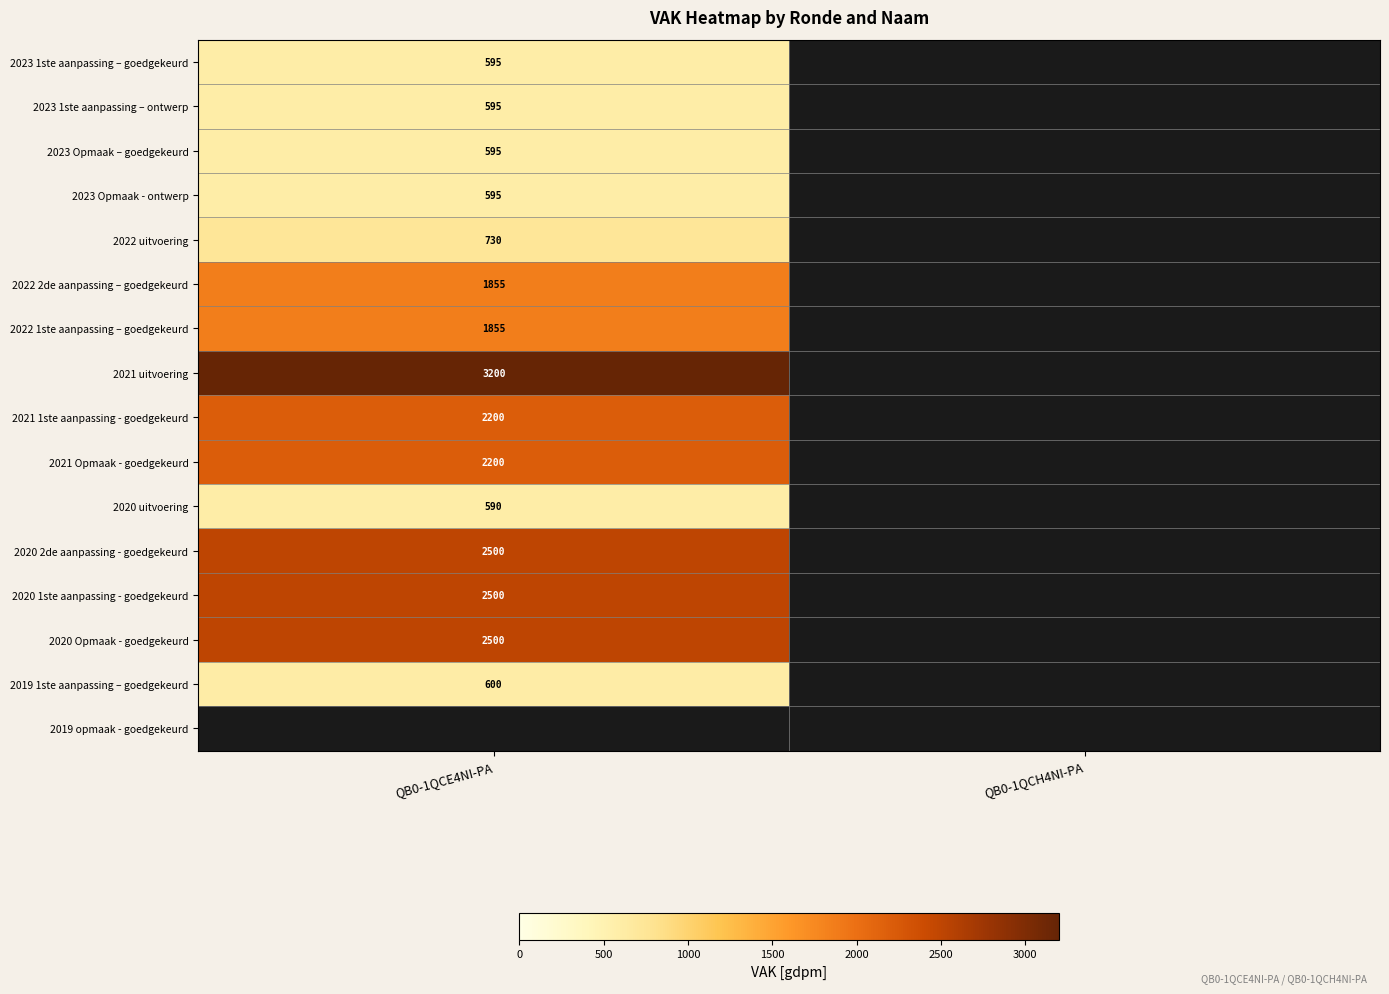

Which label corresponds to the largest value in the chart?

QB0-1QCE4NI-PA